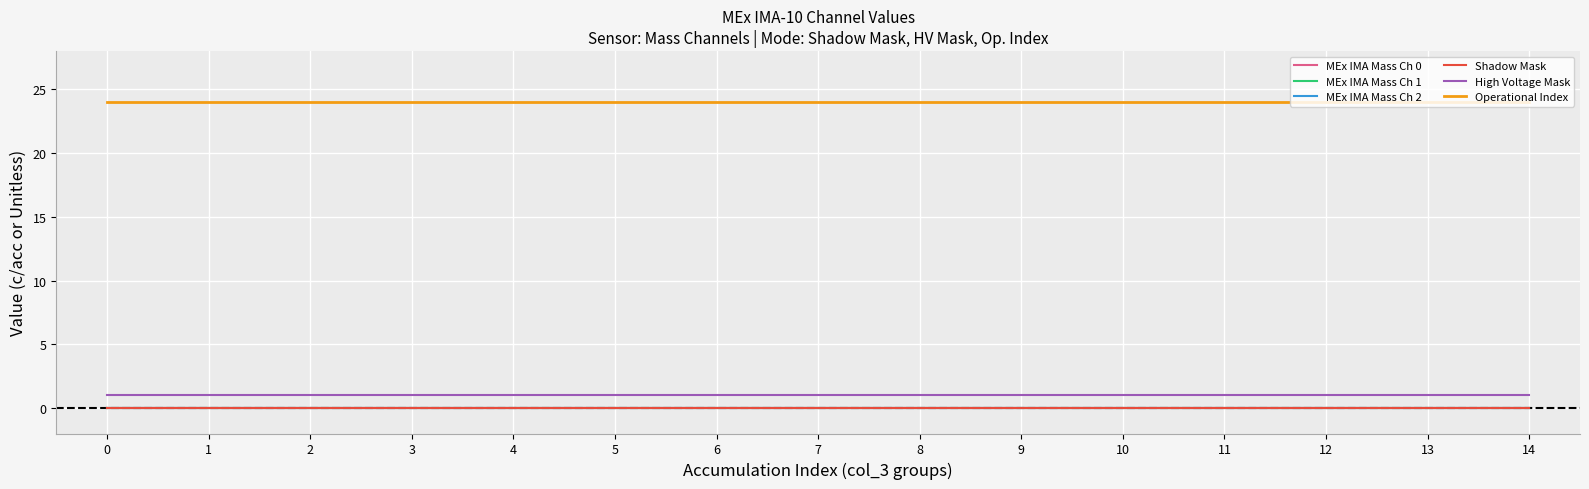

Reading left to right, list all the values displayed in this chart.

MEx IMA Mass Ch 0: 0=0	1=0	2=0	3=0	4=0	5=0	6=0	7=0	8=0	9=0	10=0	11=0	12=0	13=0	14=0
MEx IMA Mass Ch 1: 0=0	1=0	2=0	3=0	4=0	5=0	6=0	7=0	8=0	9=0	10=0	11=0	12=0	13=0	14=0
MEx IMA Mass Ch 2: 0=0	1=0	2=0	3=0	4=0	5=0	6=0	7=0	8=0	9=0	10=0	11=0	12=0	13=0	14=0
Shadow Mask: 0=0	1=0	2=0	3=0	4=0	5=0	6=0	7=0	8=0	9=0	10=0	11=0	12=0	13=0	14=0
High Voltage Mask: 0=1	1=1	2=1	3=1	4=1	5=1	6=1	7=1	8=1	9=1	10=1	11=1	12=1	13=1	14=1
Operational Index: 0=24	1=24	2=24	3=24	4=24	5=24	6=24	7=24	8=24	9=24	10=24	11=24	12=24	13=24	14=24